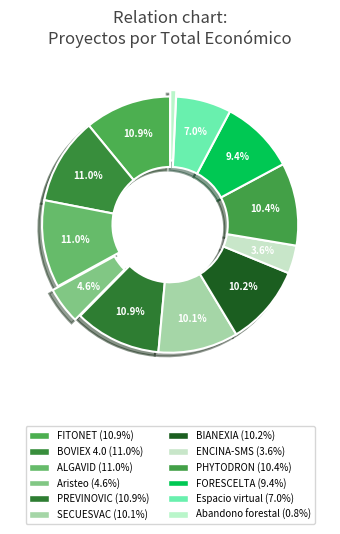

The BOVIEX 4.0 slice represents 19% of the pie. True or false?

False